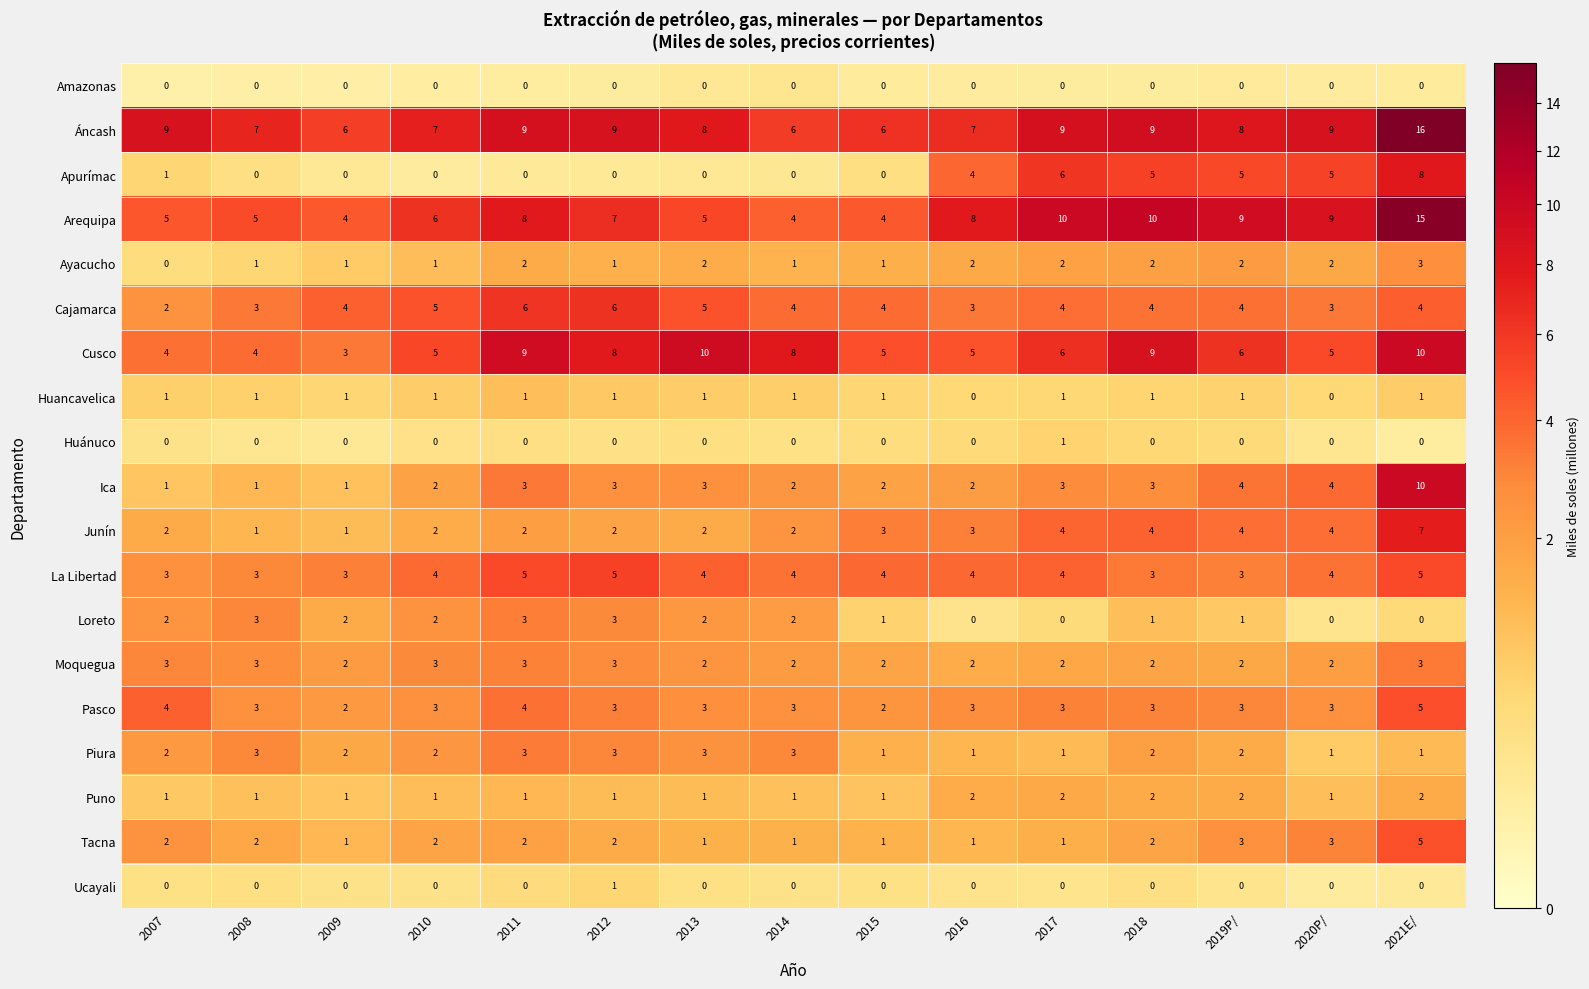

At which category is the sum across all series the highest?

2021E/